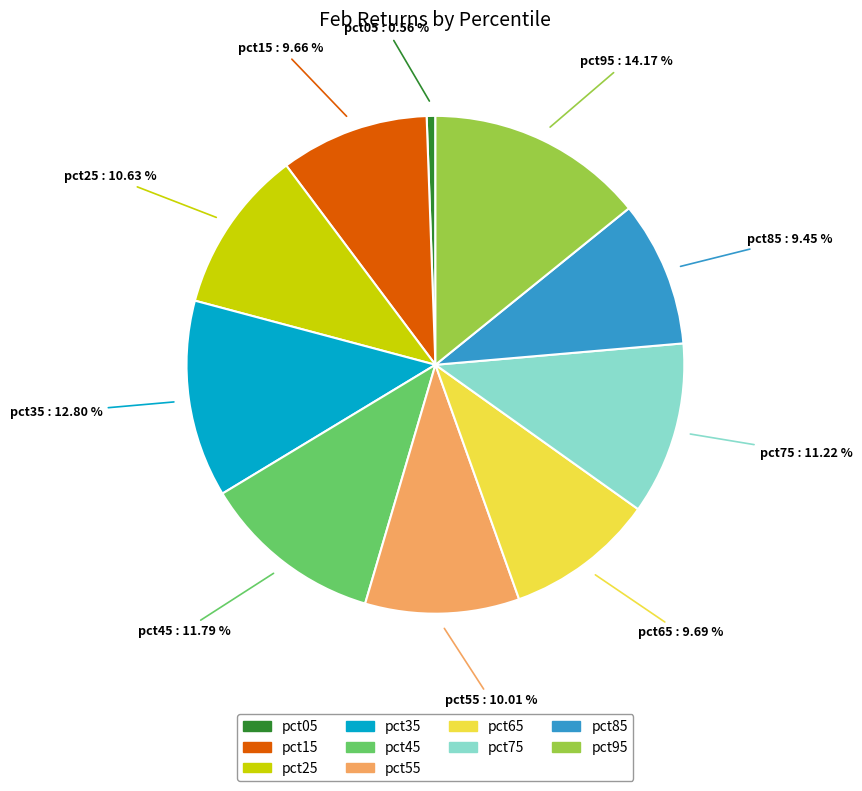

To the nearest percent, what is the difference between the largest and smallest slice percentages?

14%